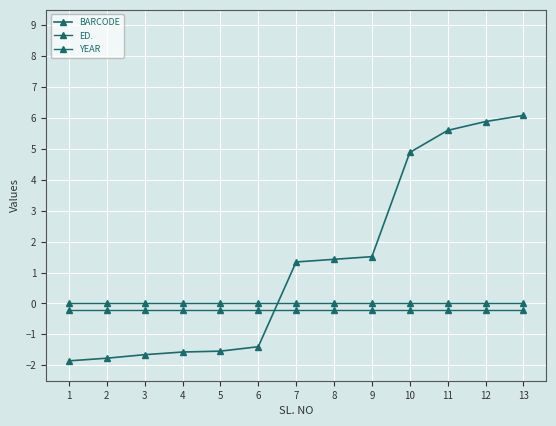

At which label is BARCODE closest to 2?

9